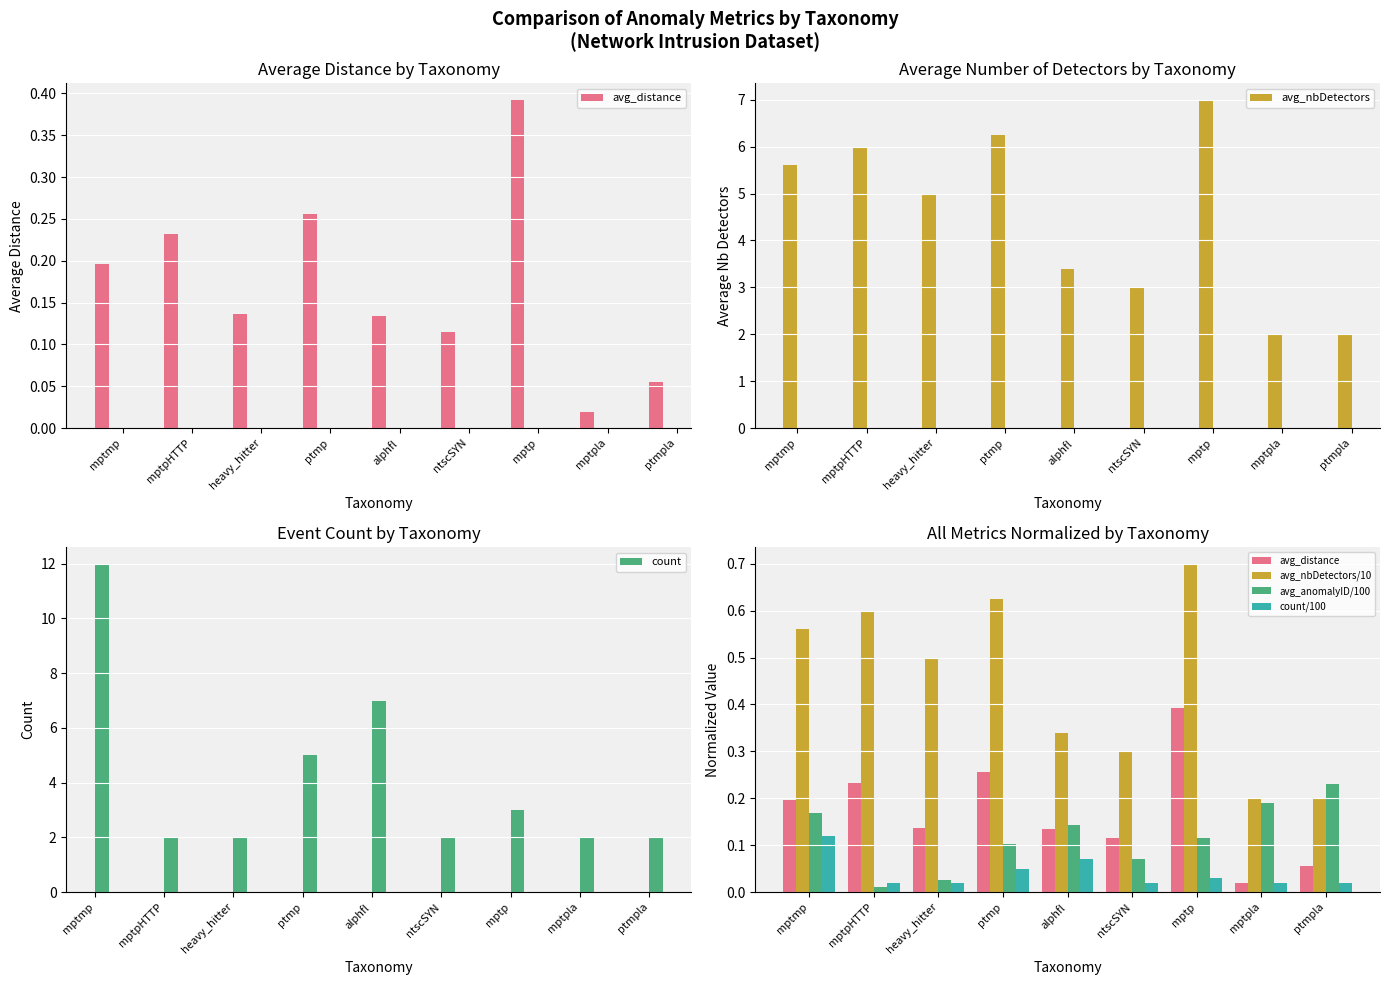

Which series has the largest total across all categories?

avg_nbDetectors